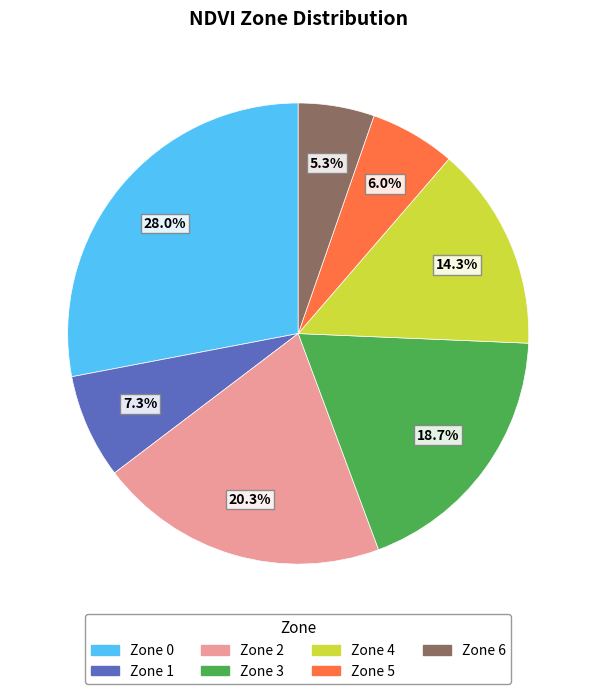

Between Zone 6 and Zone 5, which is larger?

Zone 5